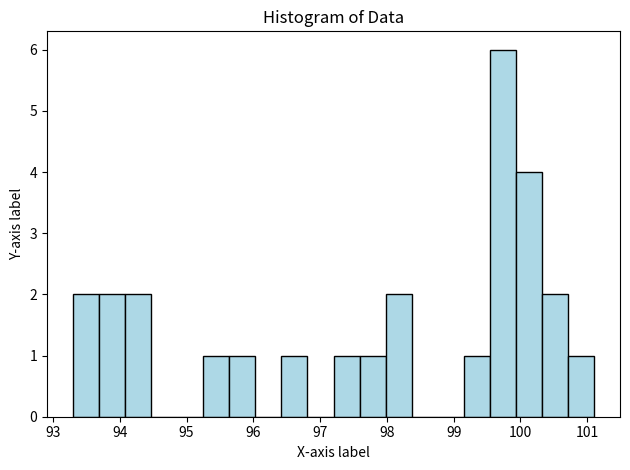

Around what value on the x-axis is the tallest bar? Give the approximate position of its centre, as read against the axis.

99.7